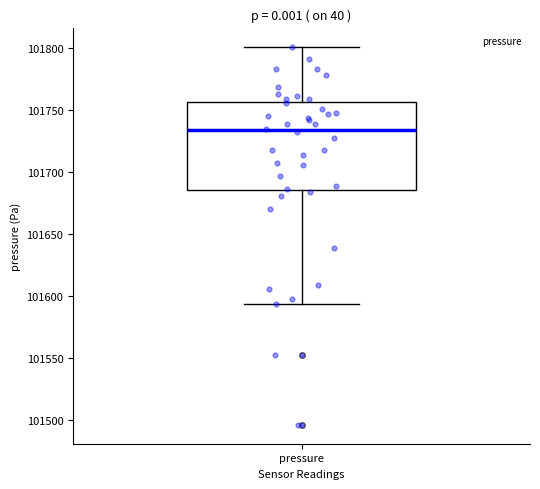

Read this box plot against the y-axis: the position of the median line, the range covered by the box, and the ends of both whiskers. The values are not printed on the chart, so give them approximately, as read against the axis.

median 101735, box 101685 to 101755, whiskers 101595 to 101800